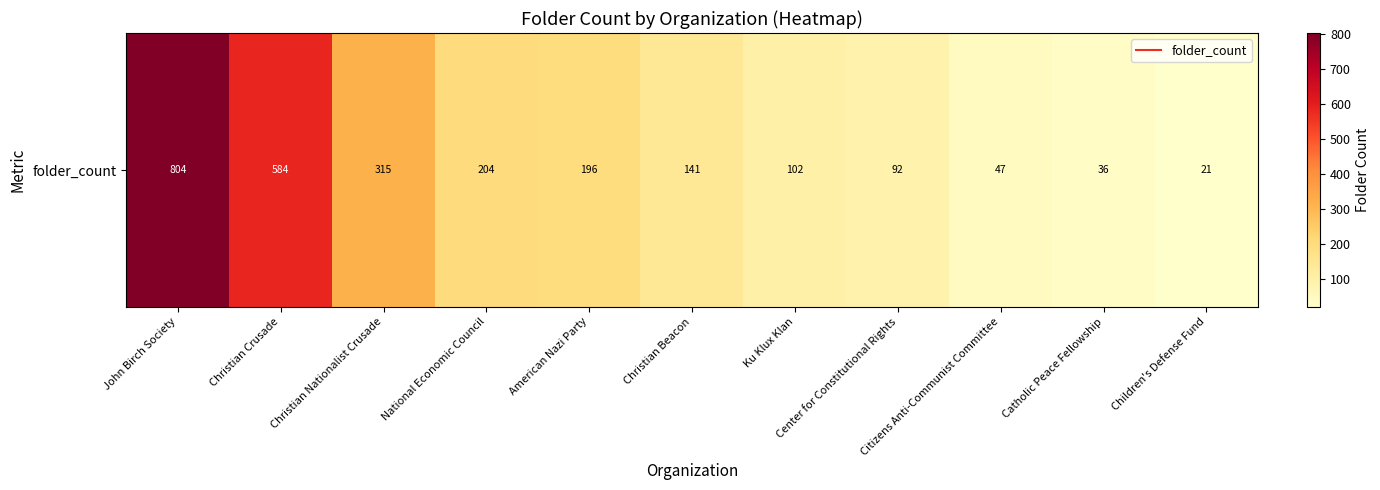

What is the maximum value shown in the chart?

804